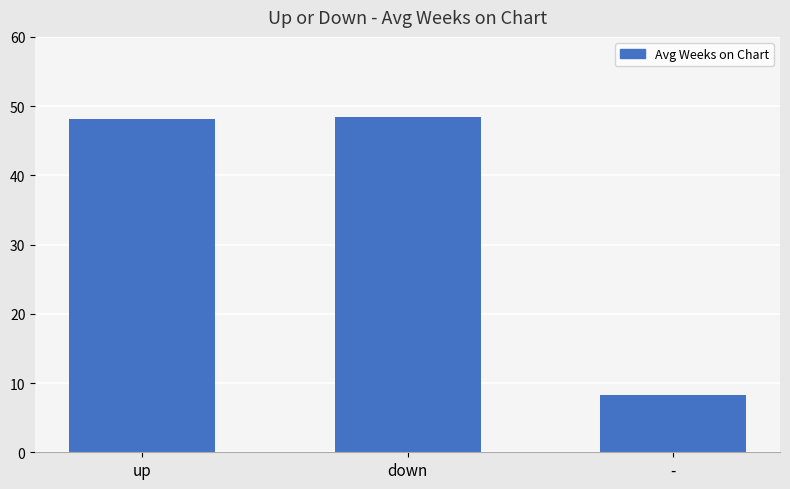

True or false: the data shows 48.4 at down.

True